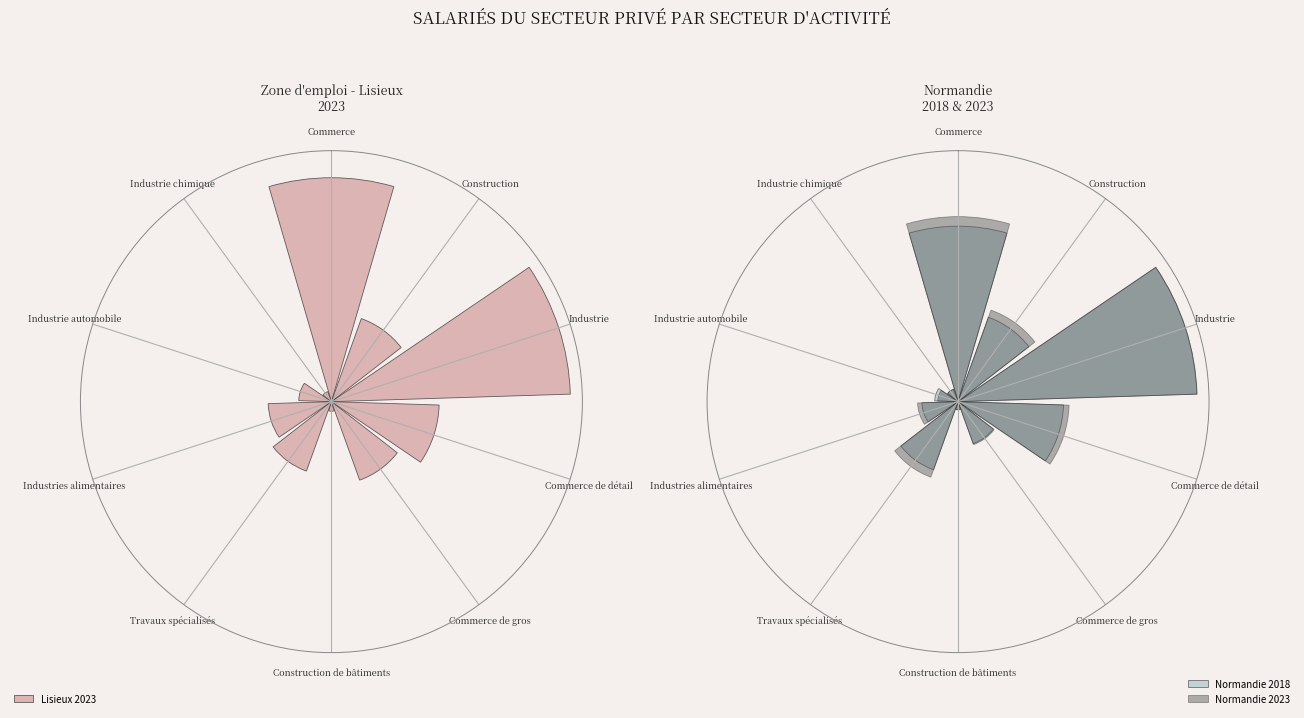

Is the value of Normandie 2018 at Industrie chimique greater than the value of Lisieux 2023 at Industrie?

No